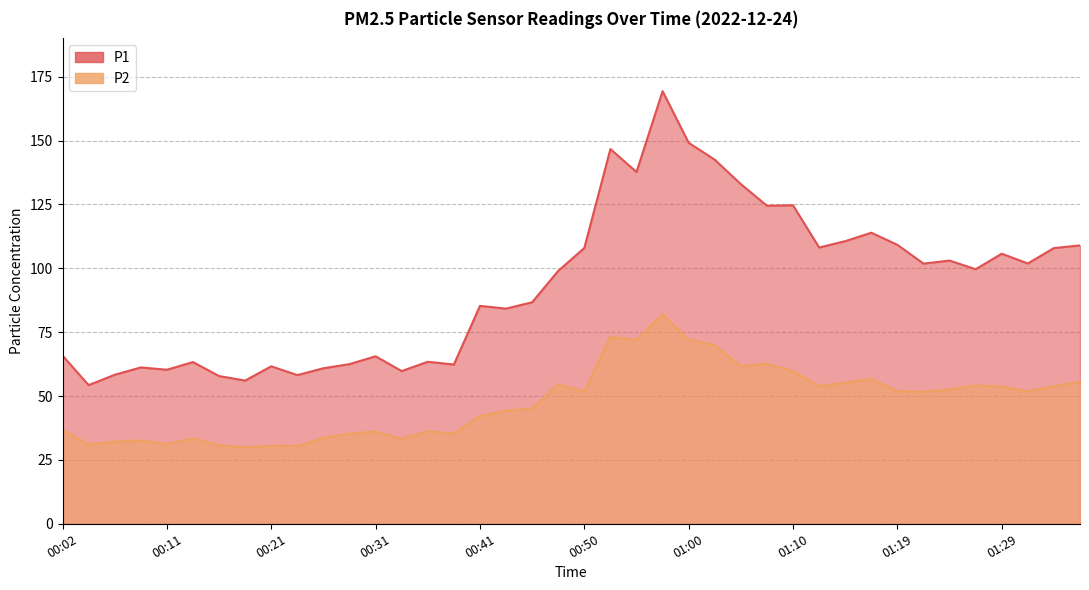

Rank the categories by P2 value from highest to lowest.

00:58, 00:53, 01:00, 00:55, 01:02, 01:07, 01:05, 01:10, 01:17, 01:36, 01:15, 00:48, 01:27, 01:12, 01:34, 01:29, 01:24, 01:19, 00:50, 01:32, 01:22, 00:45, 00:43, 00:41, 00:02, 00:36, 00:31, 00:28, 00:38, 00:26, 00:14, 00:33, 00:09, 00:07, 00:11, 00:04, 00:16, 00:21, 00:24, 00:19